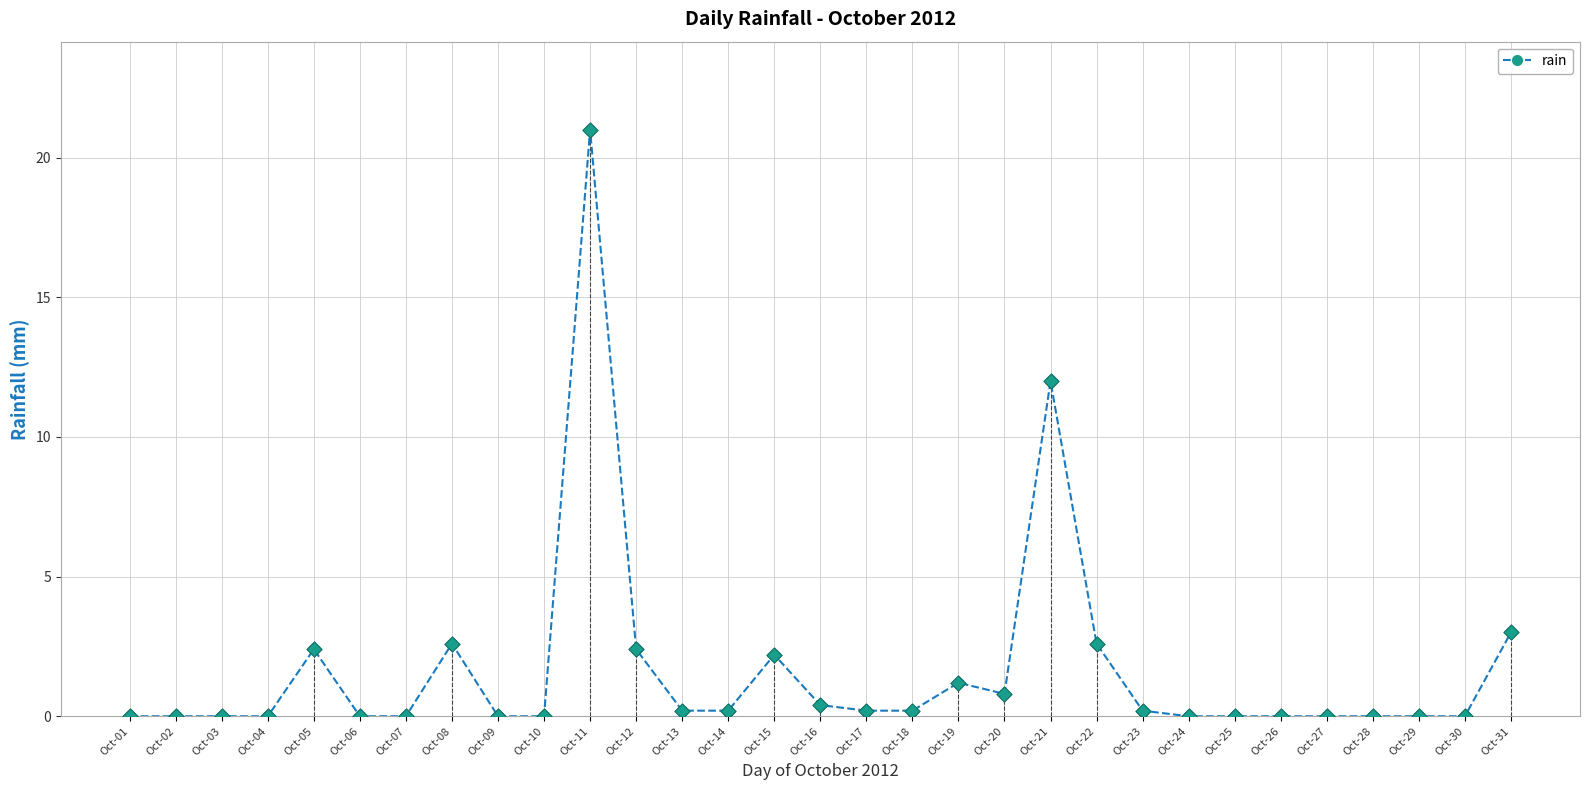

What is the change in value from Oct-18 to Oct-22?

+2.4